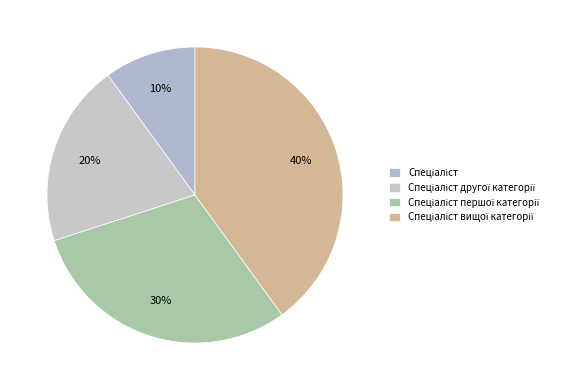

Is there a majority slice in this chart?

No